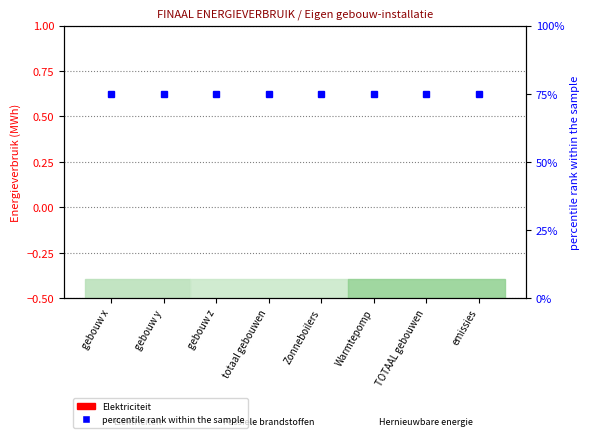

What is the value of the percentile rank within the sample bar at the 7th from the left?

75